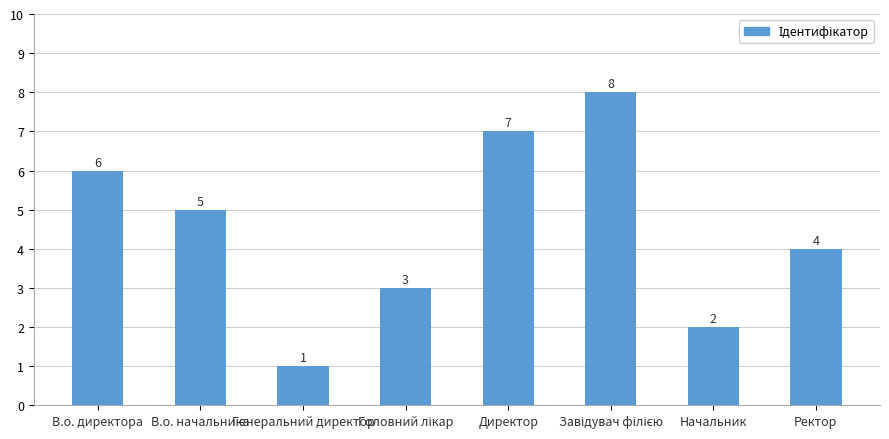

Reading left to right, what are all the values shown in this chart?

6	5	1	3	7	8	2	4